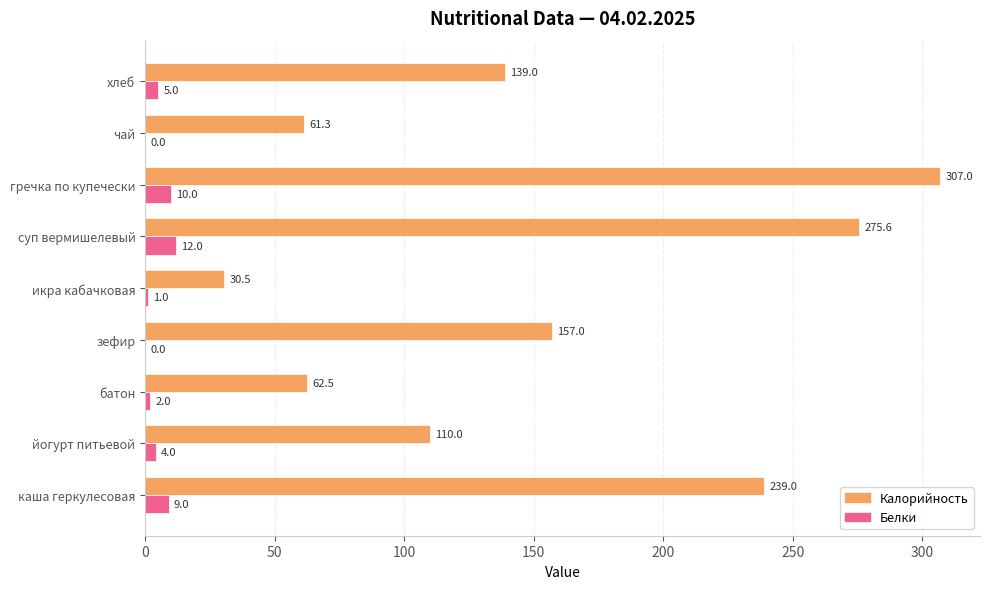

The Калорийность series shows 62.5 at батон. True or false?

True